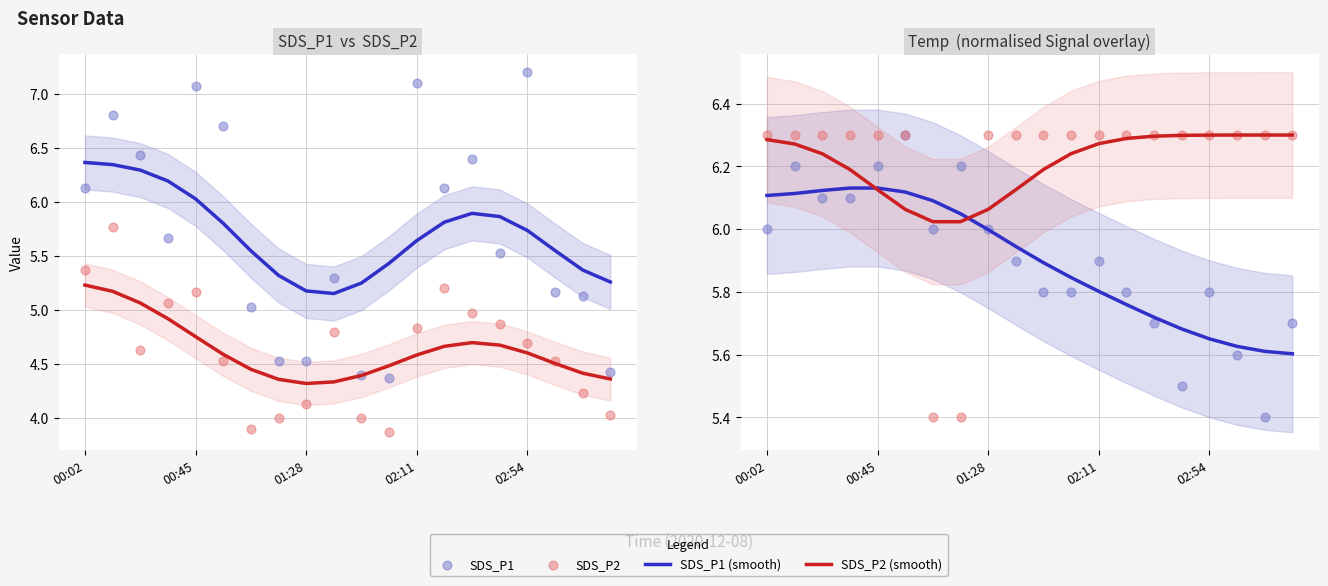

Which series reaches the minimum Y coordinate?

SDS_P2